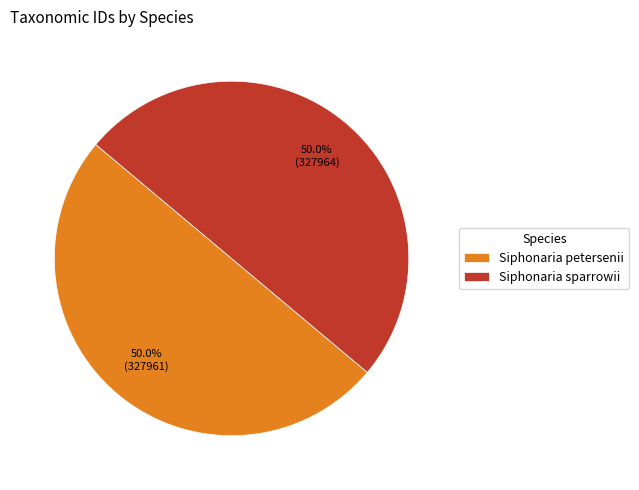

To the nearest percent, what portion does Siphonaria sparrowii represent?

50%